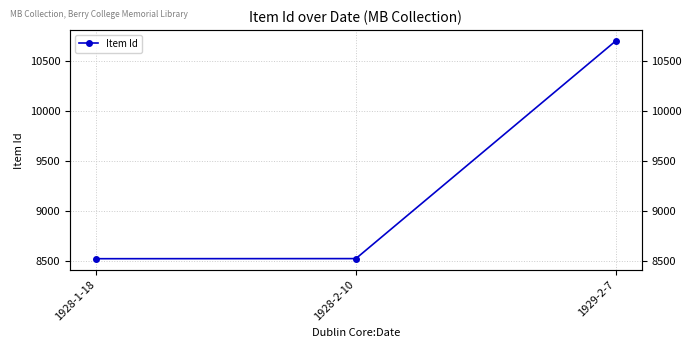

Reading left to right, extract all data points from this chart.

8521	8522	10699